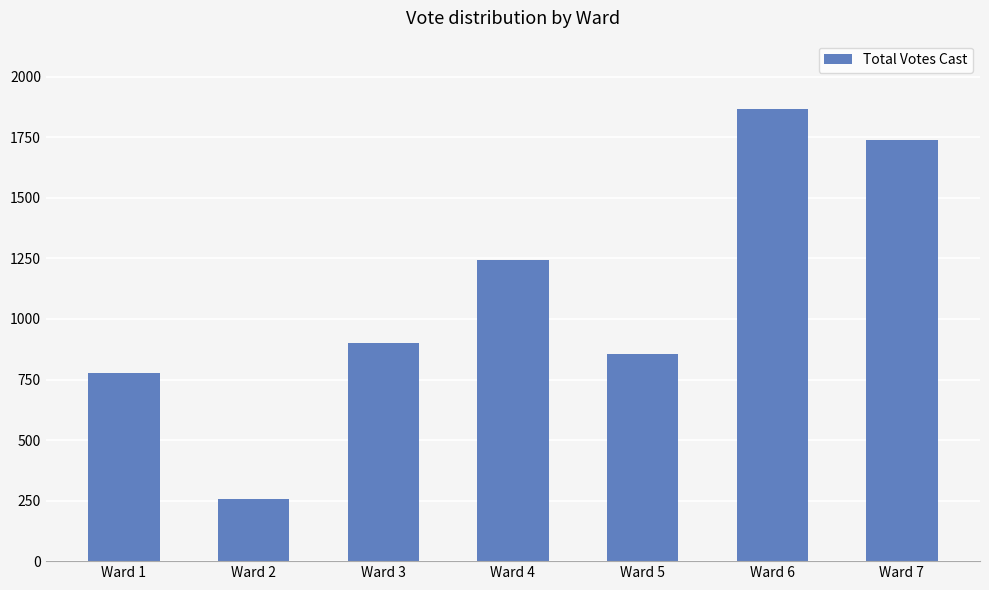

What is the difference between the maximum and minimum values?

1612